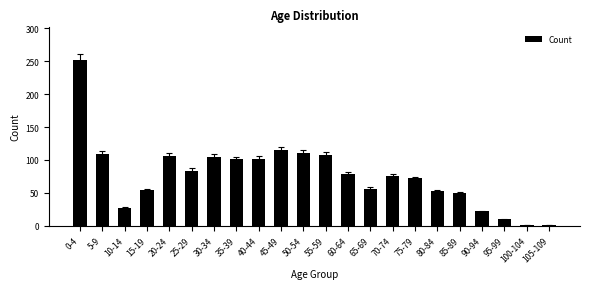

What is the difference between the values at 15-19 and 50-54?

57